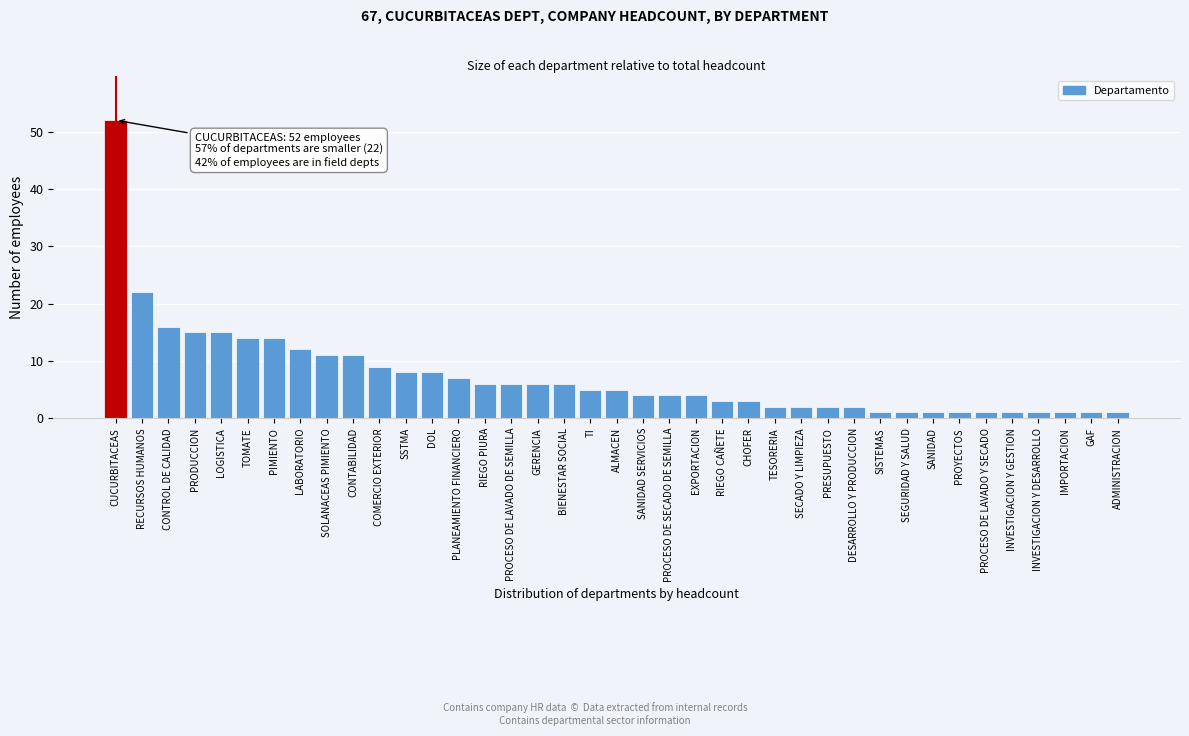

What is the sum of all values?

284